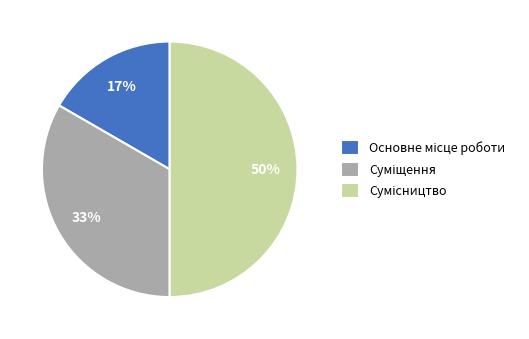

To the nearest percent, what is the difference between the largest and smallest slice percentages?

33%